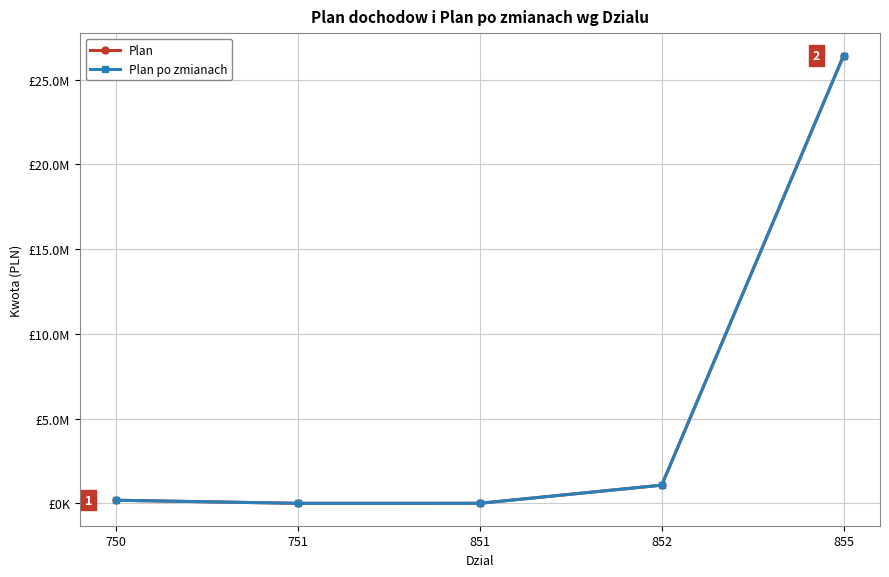

True or false: Plan po zmianach and Plan cross at least once.

False